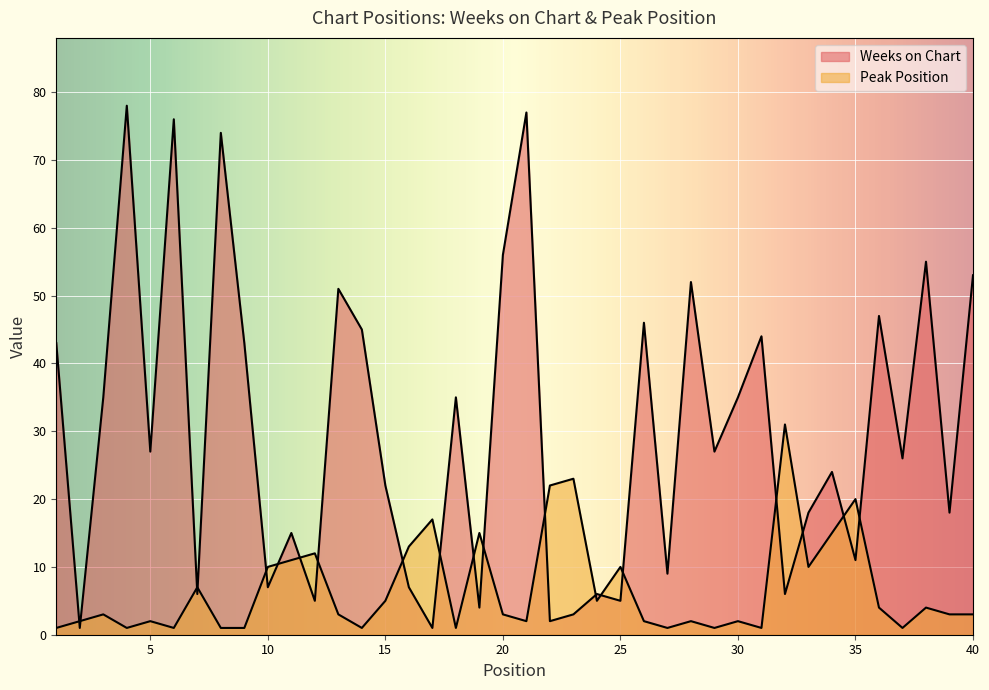

What is the total value across all series at 19?

19